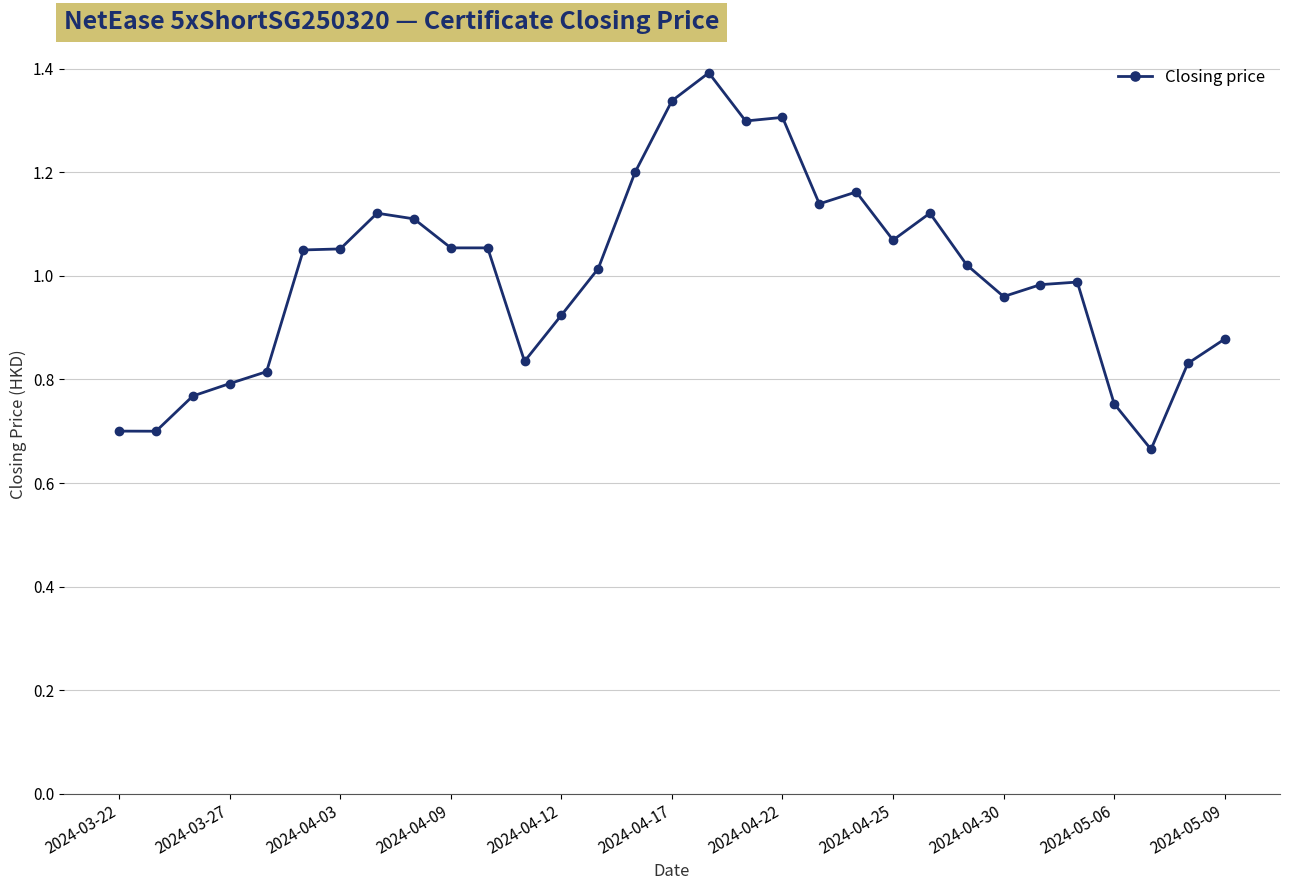

What is the sum of all values?

31.1